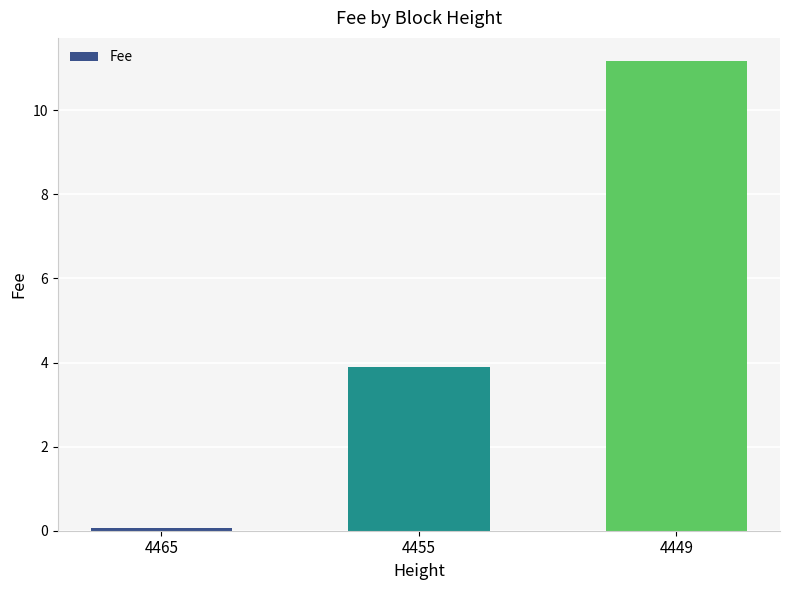

Read the value at 4465.

0.1